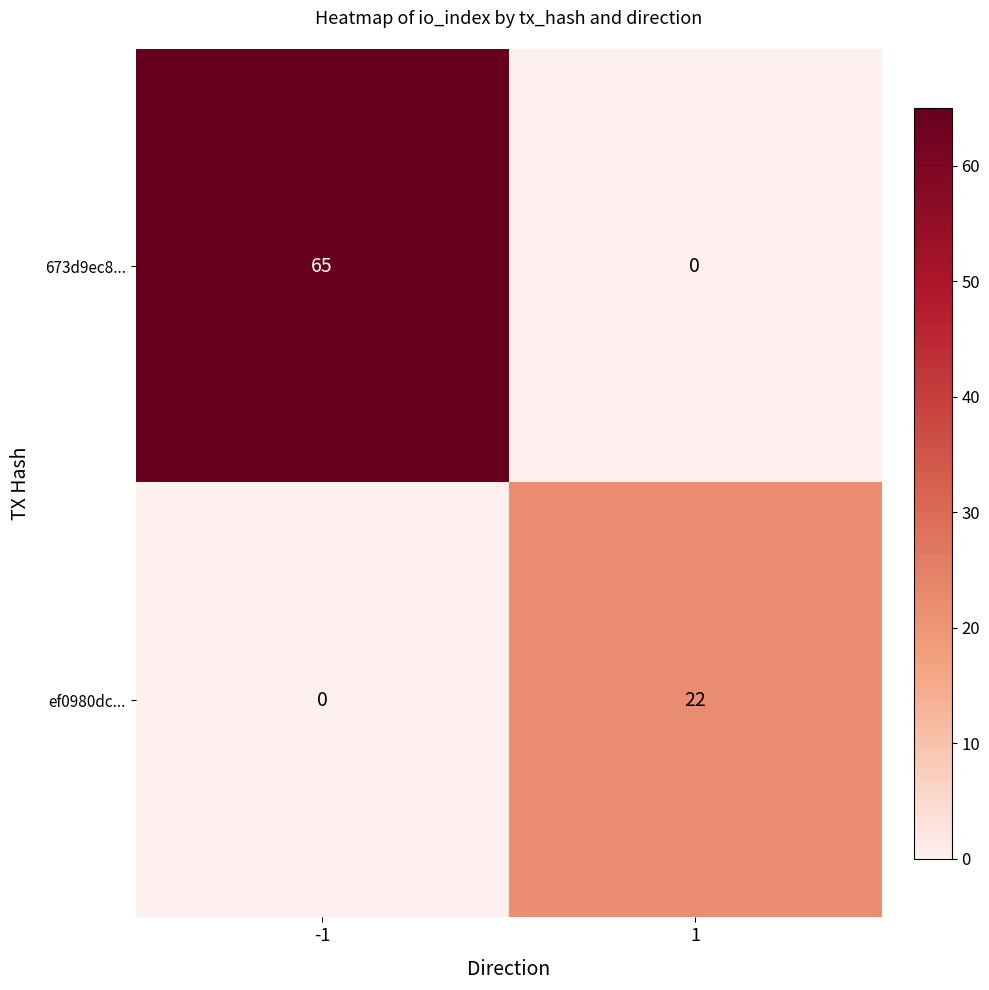

What is the difference between the highest and lowest values at -1?

65